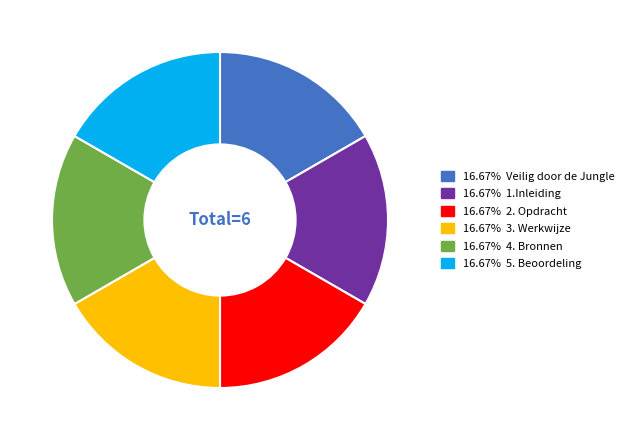

How many slices are in this pie chart?

6